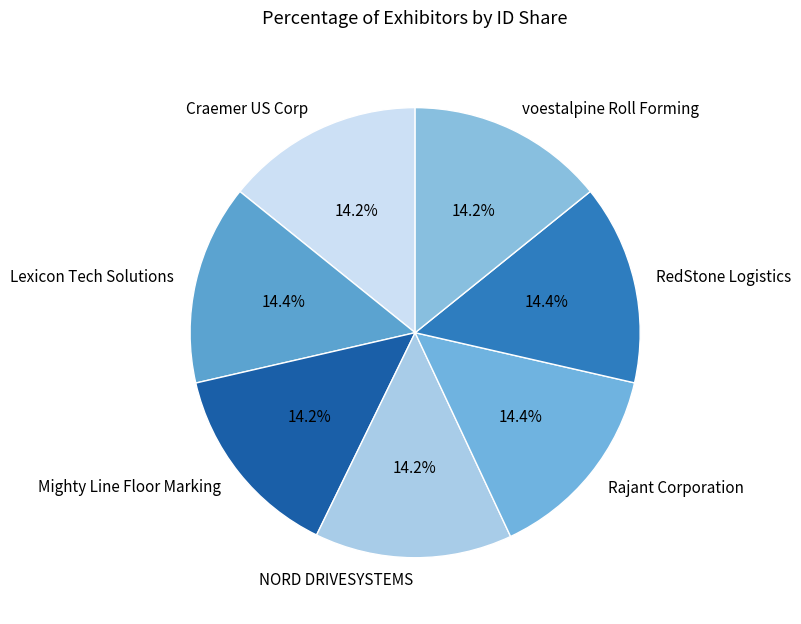

Combined, do voestalpine Roll Forming and RedStone Logistics account for over 50%?

No